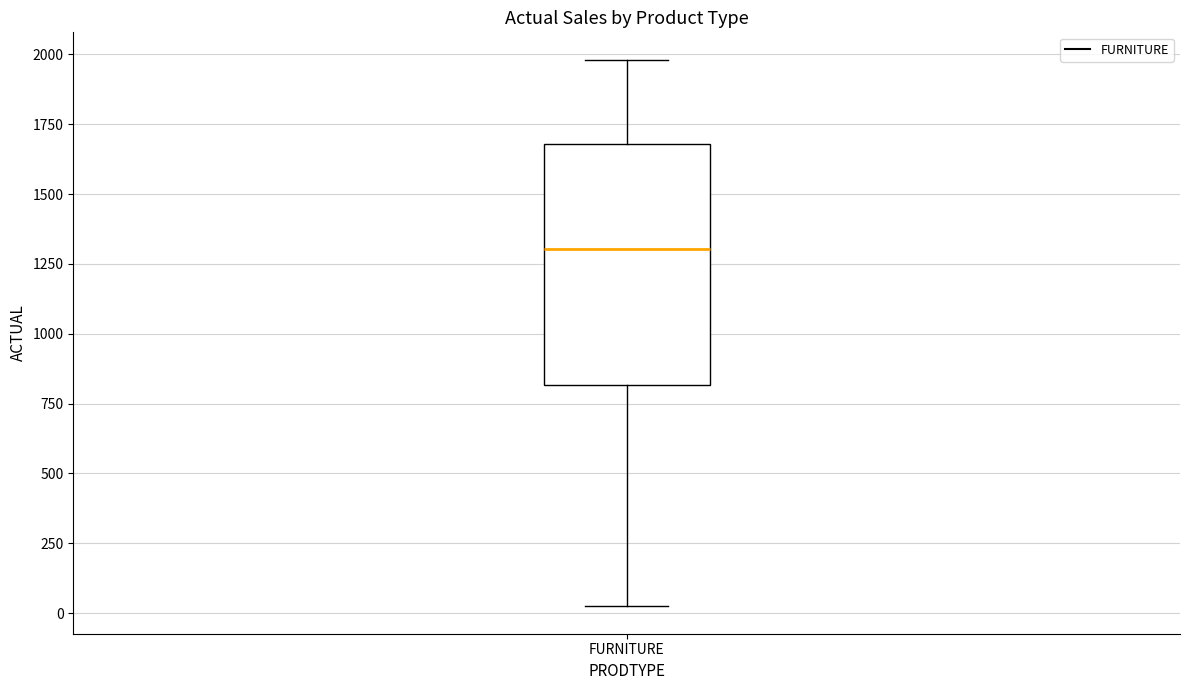

Where does the median line of the box for FURNITURE sit on the y-axis? The values are not printed on the chart, so give them approximately, as read against the axis.

1300